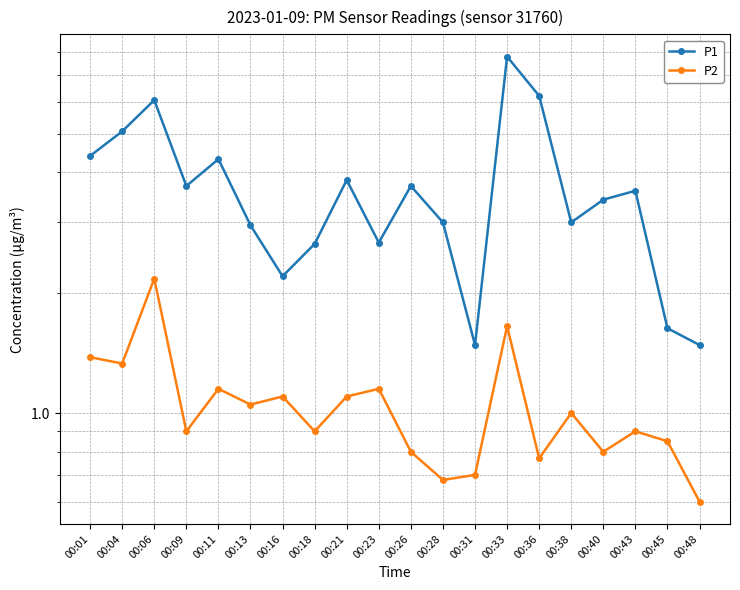

At how many categories does at least one series exceed 5?

4